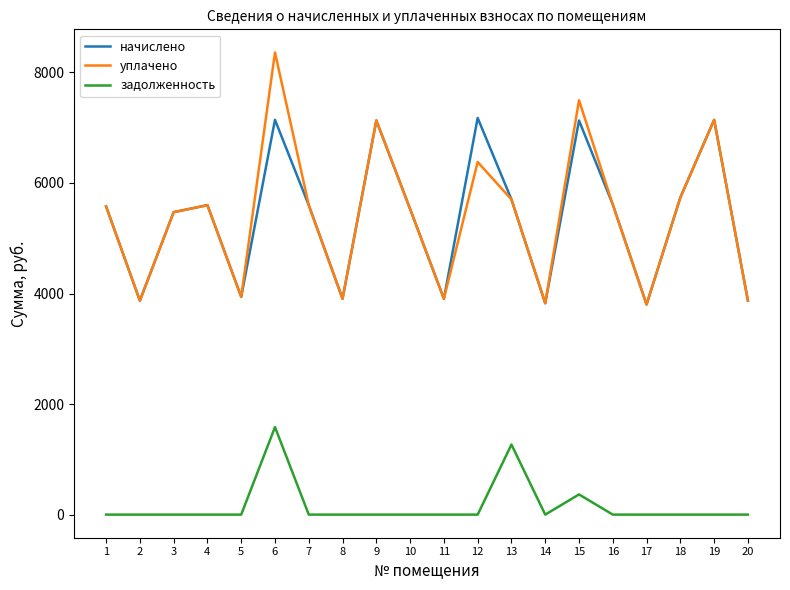

At which category is the sum across all series the highest?

6